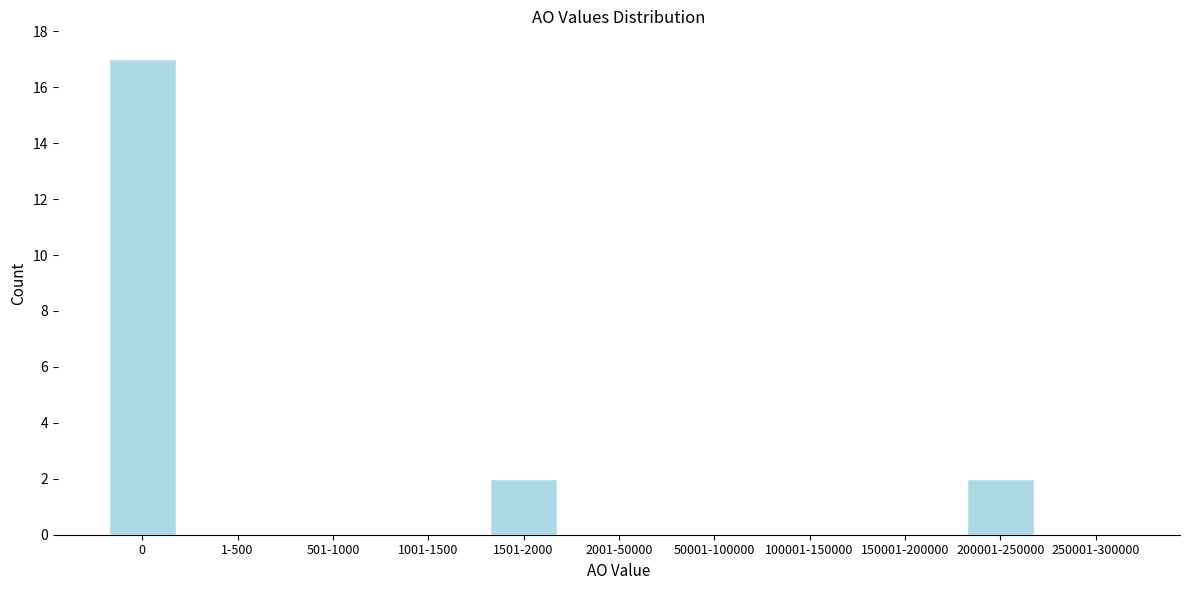

Reading right to left, what are all the values shown in this chart?

250001-300000=0	200001-250000=2	150001-200000=0	100001-150000=0	50001-100000=0	2001-50000=0	1501-2000=2	1001-1500=0	501-1000=0	1-500=0	0=17